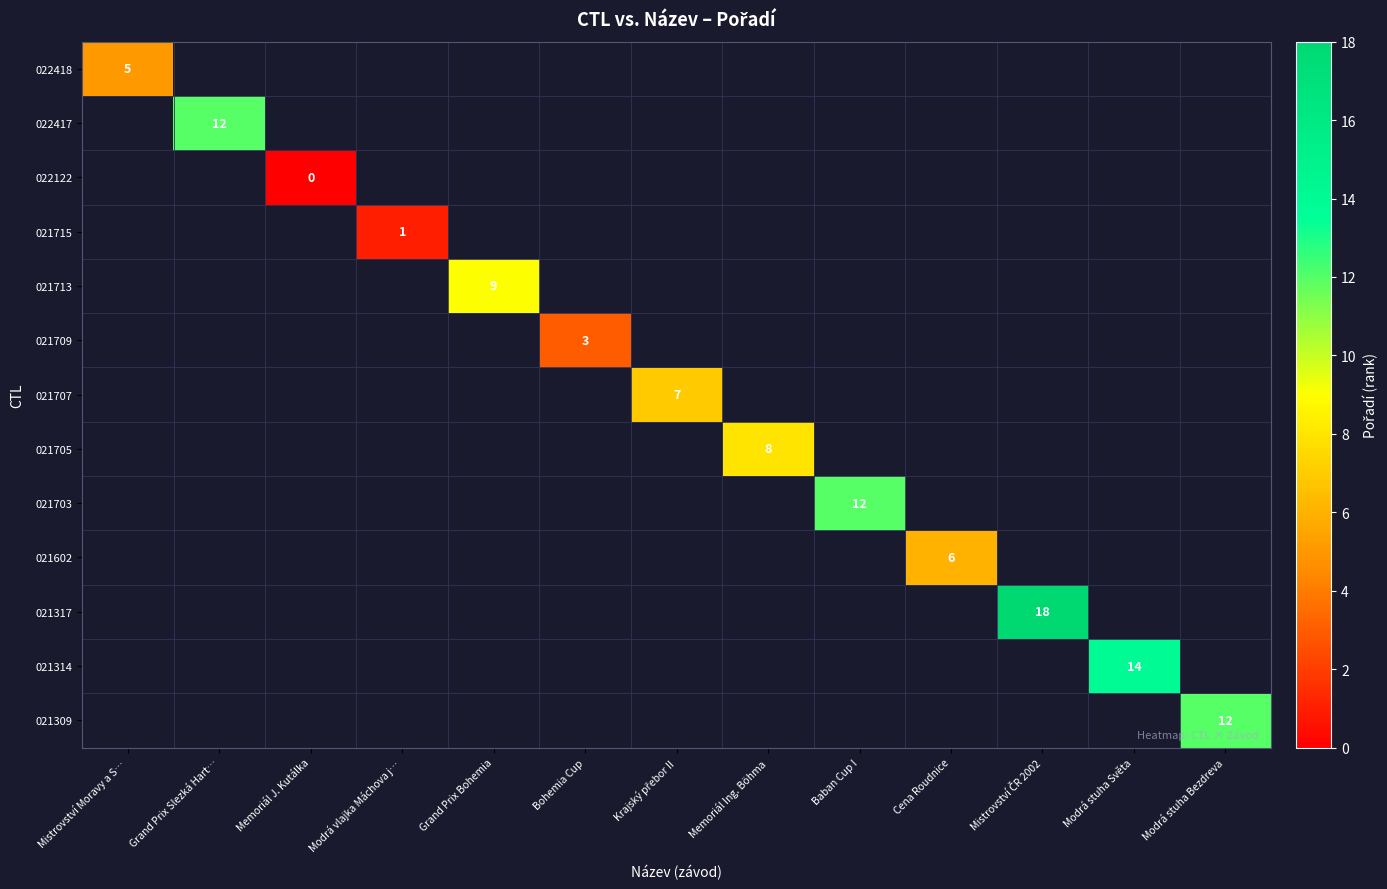

List the labels in order of 022418 value, smallest first.

Mistrovství Moravy a S…, Grand Prix Slezká Hart…, Memoriál J. Kutálka, Modrá vlajka Máchova j…, Grand Prix Bohemia, Bohemia Cup, Krajský přebor II, Memoriál Ing. Böhma, Baban Cup I, Cena Roudnice, Mistrovství ČR 2002, Modrá stuha Světa, Modrá stuha Bezdreva